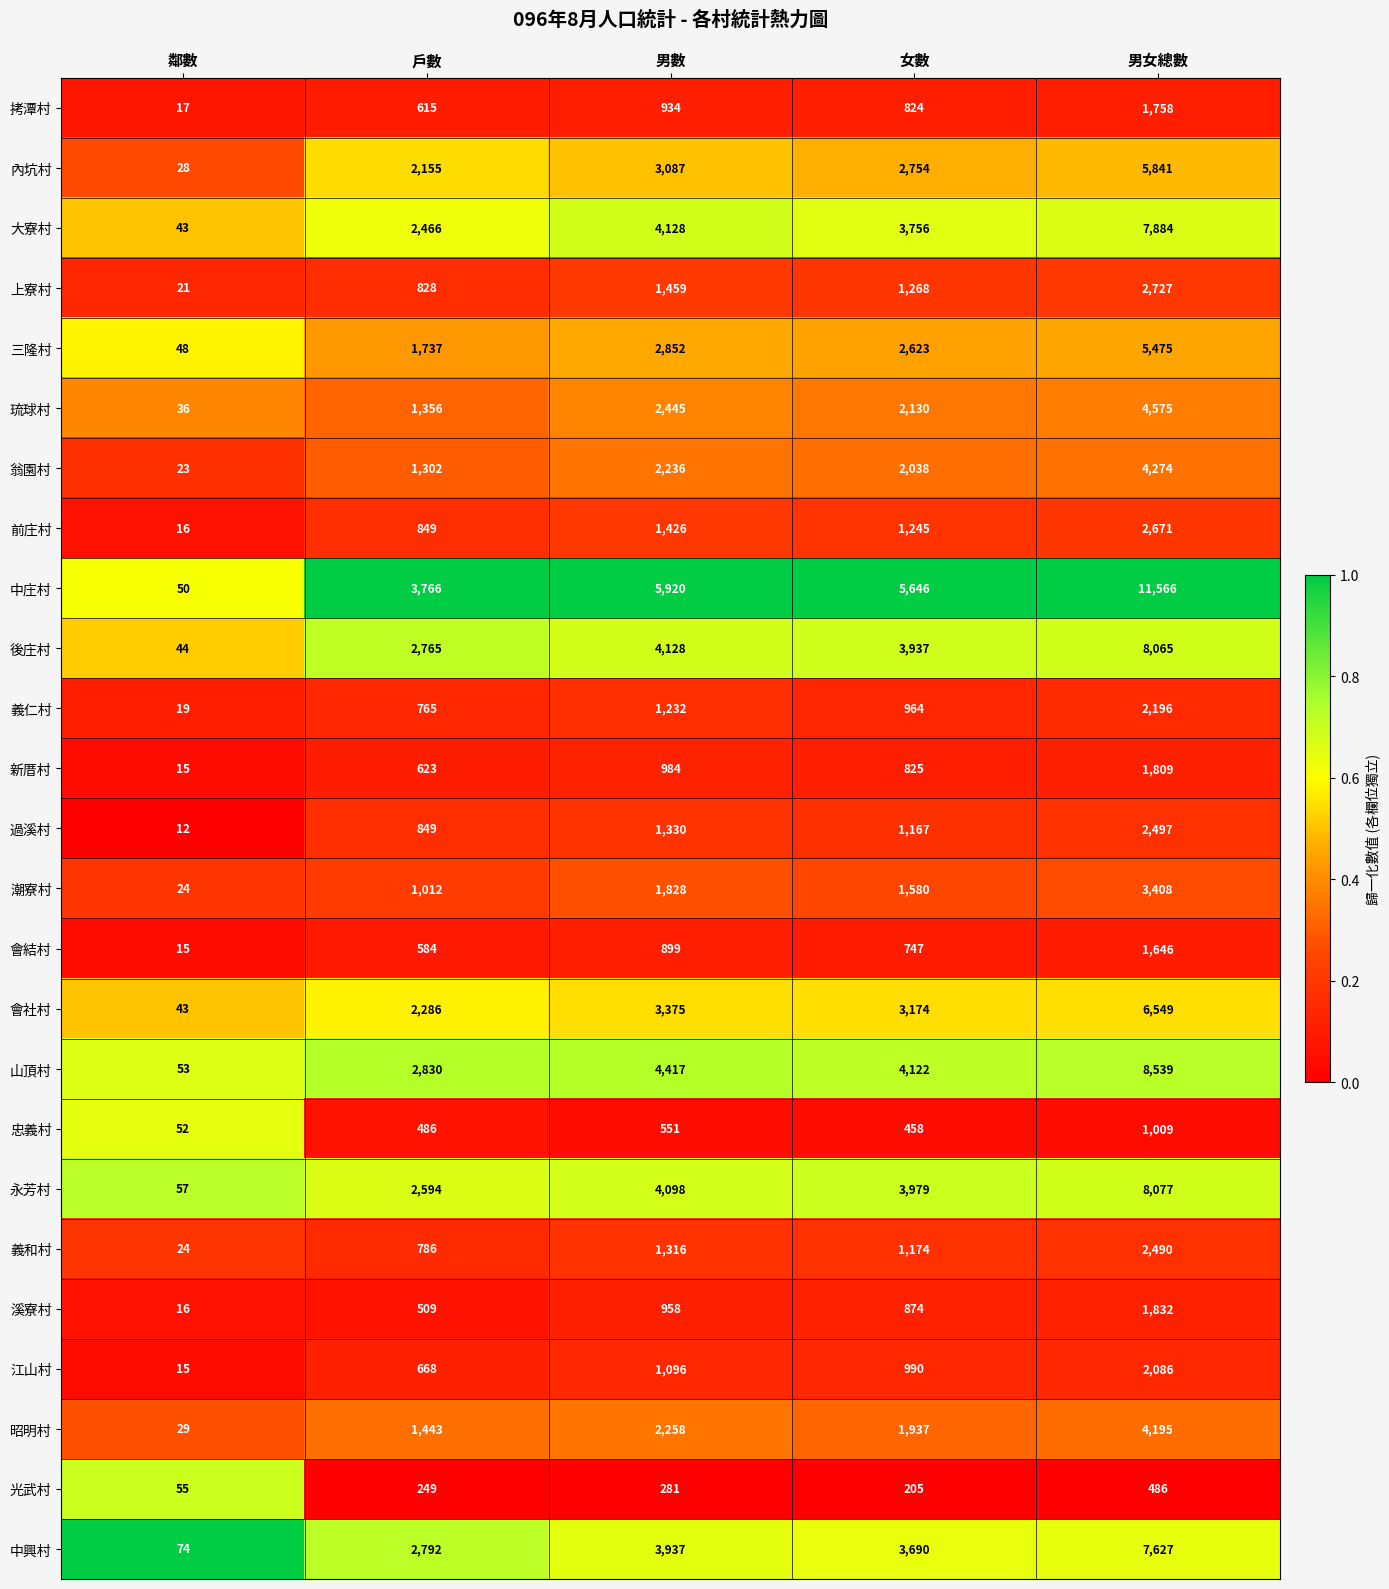

Which series has the largest range (max minus min)?

中庄村